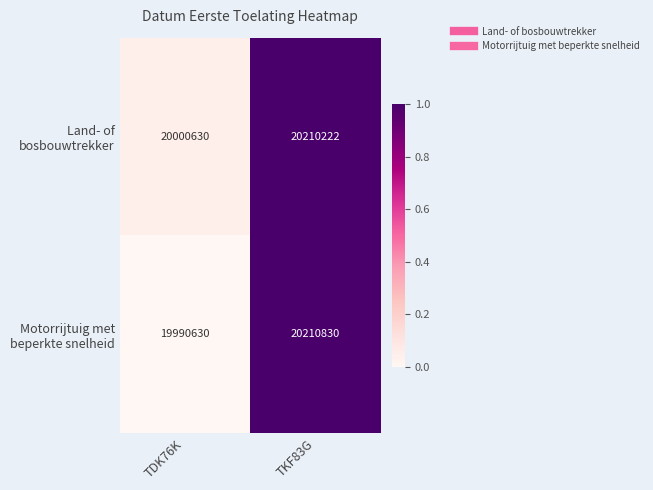

What is the difference between the highest and lowest values at TDK76K?

10000